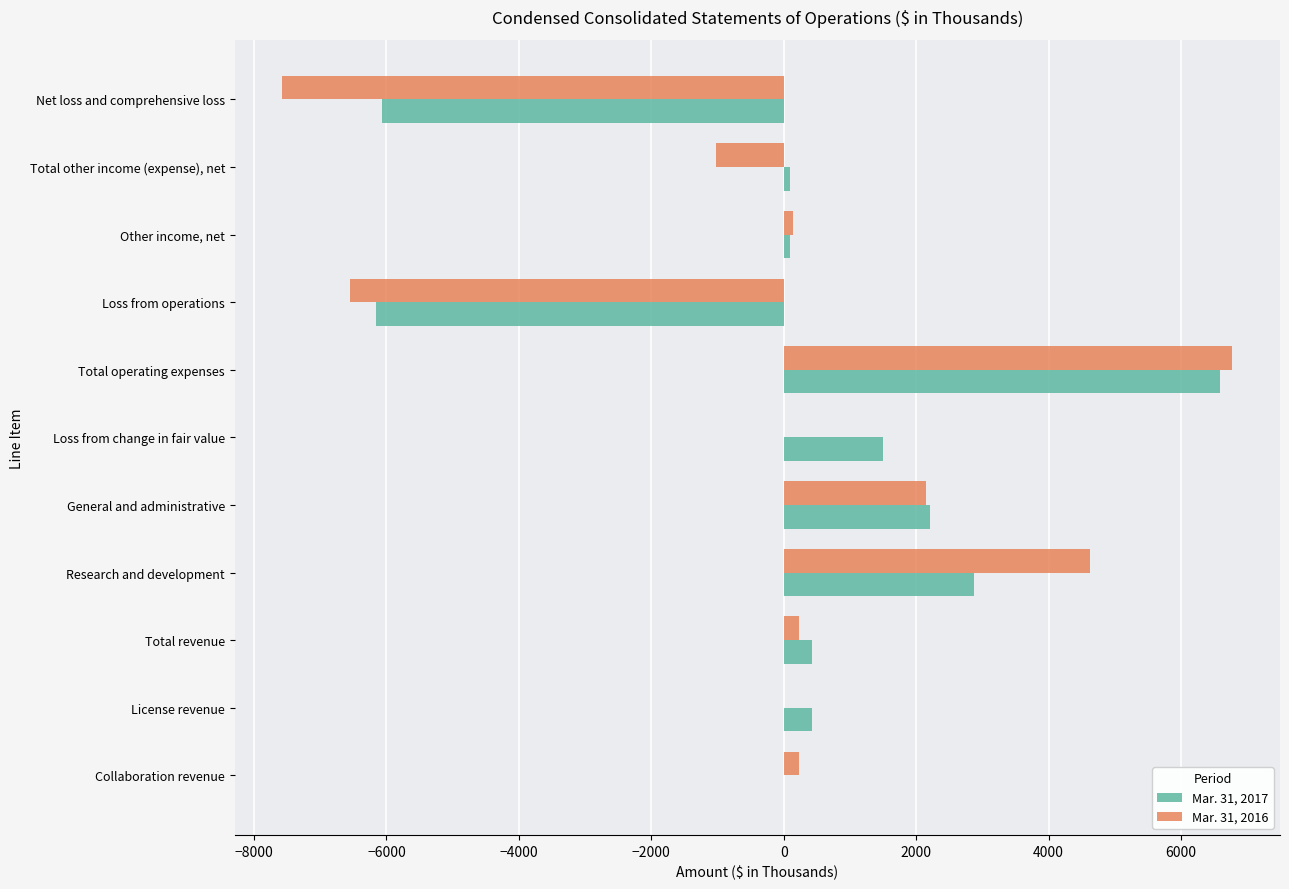

Which series has the widest spread of values?

Mar. 31, 2016